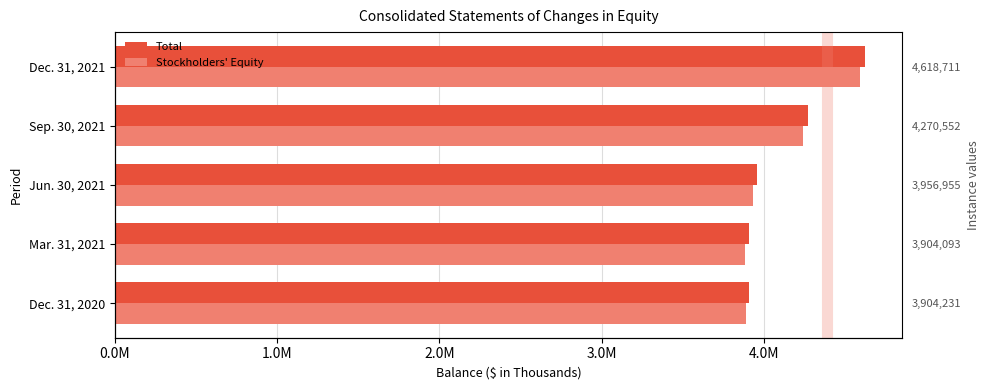

What is the difference between the maximum and minimum values in the Total series?

714618